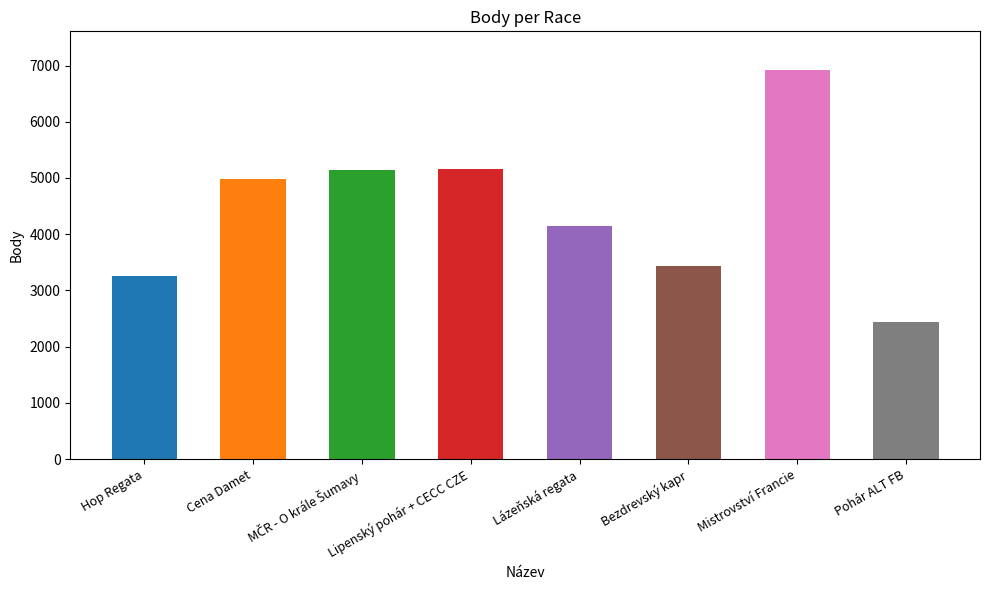

True or false: the data shows 6838 at Lipenský pohár + CECC CZE.

False